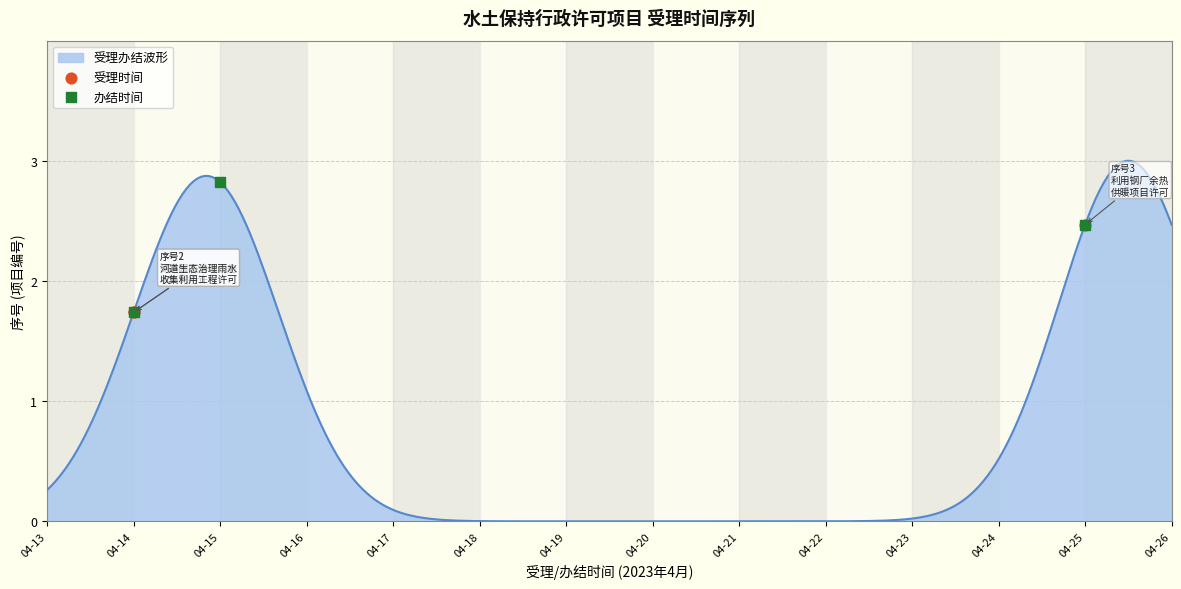

What is the greatest value displayed?

3.0